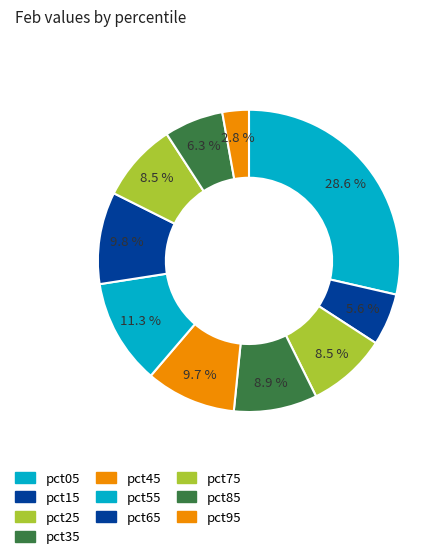

Do pct65 and pct25 together represent more than half of the pie?

No